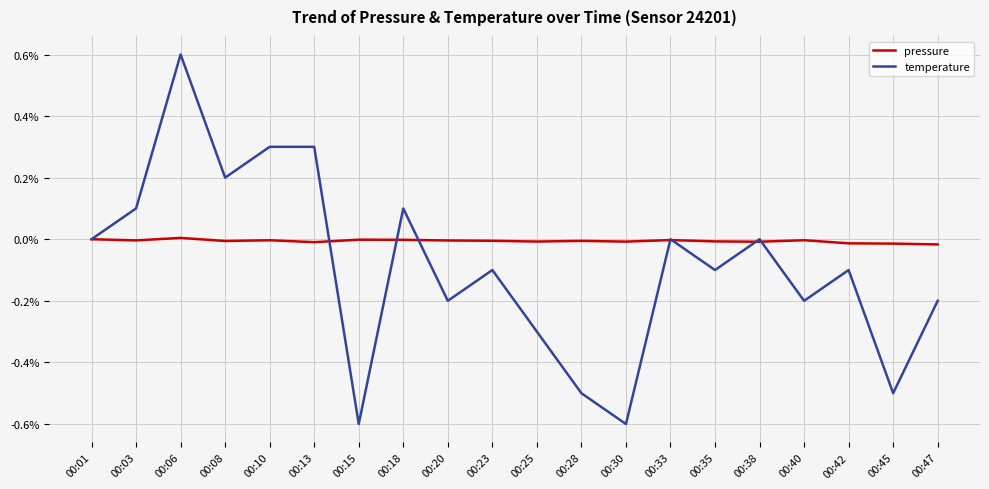

What is the minimum value shown in the chart?

-0.6